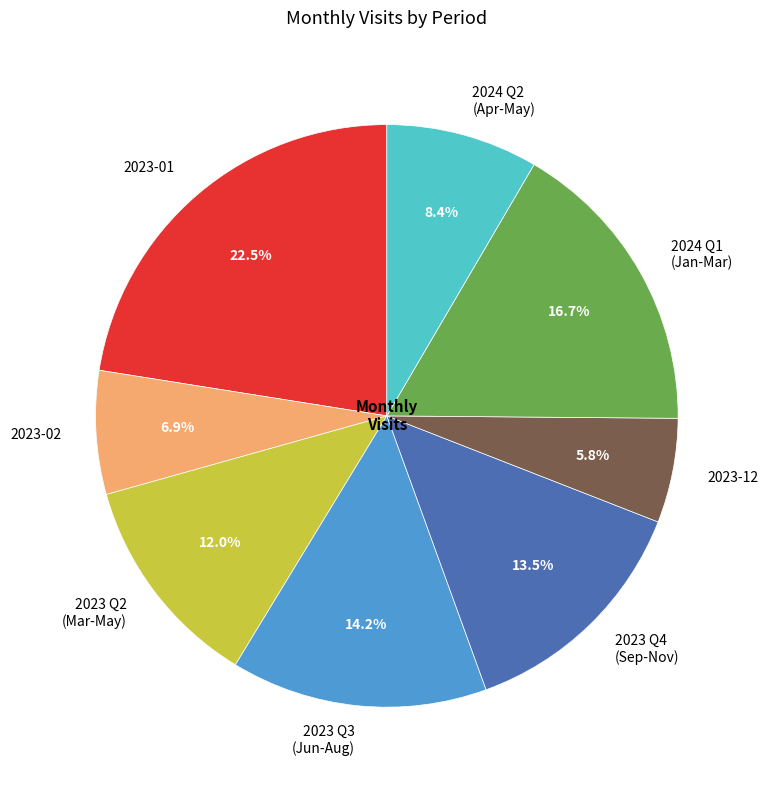

Which has a higher value, 2023-01 or 2024 Q1 (Jan-Mar)?

2023-01